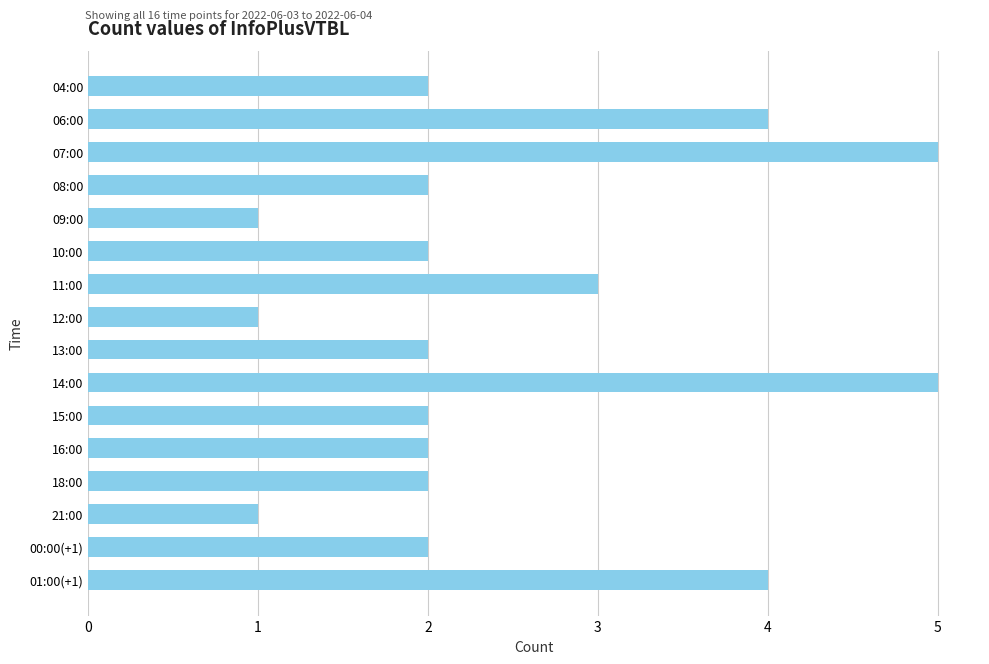

Reading top to bottom, what are all the values shown in this chart?

2	4	5	2	1	2	3	1	2	5	2	2	2	1	2	4